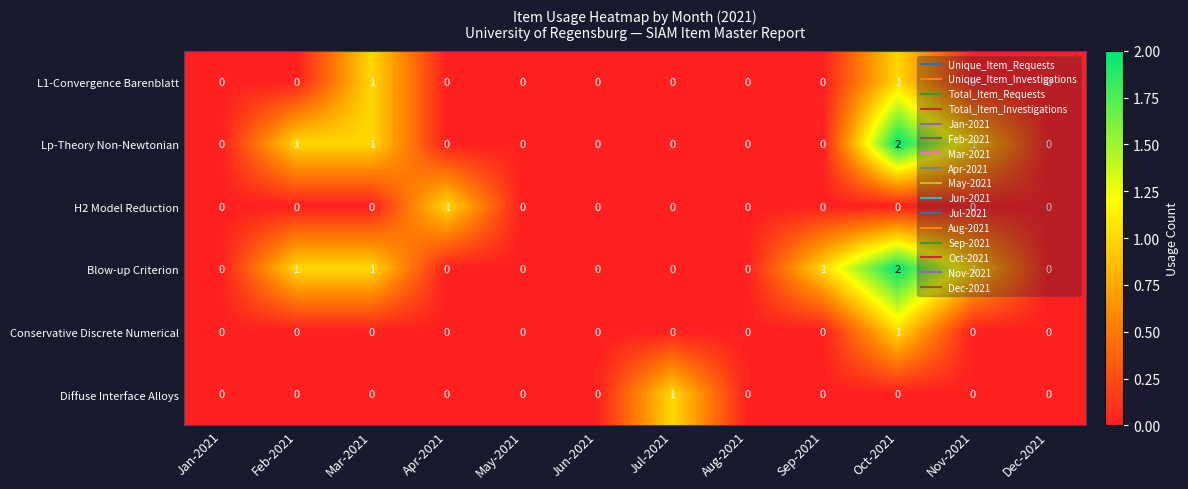

Which series changed the most between Jul-2021 and Dec-2021?

Diffuse Interface Alloys